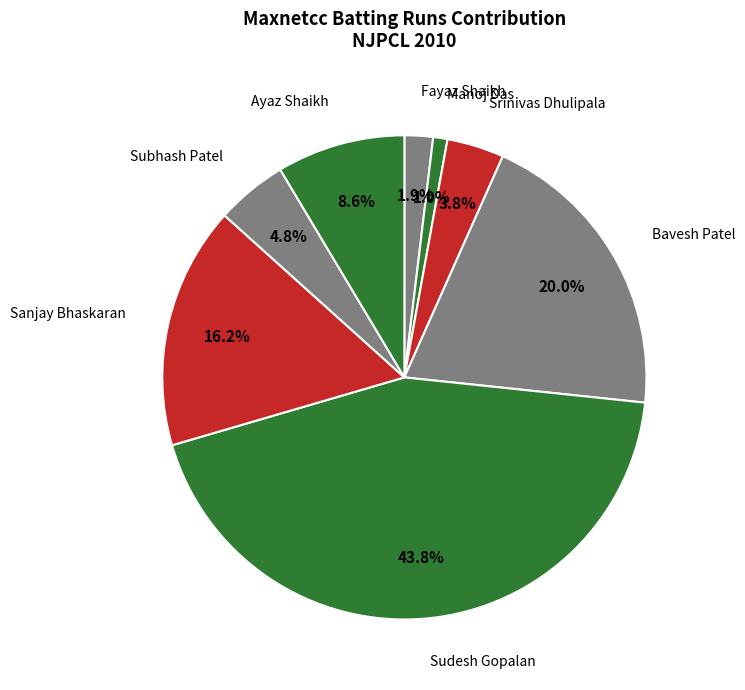

What percentage is the Srinivas Dhulipala slice, to the nearest percent?

4%